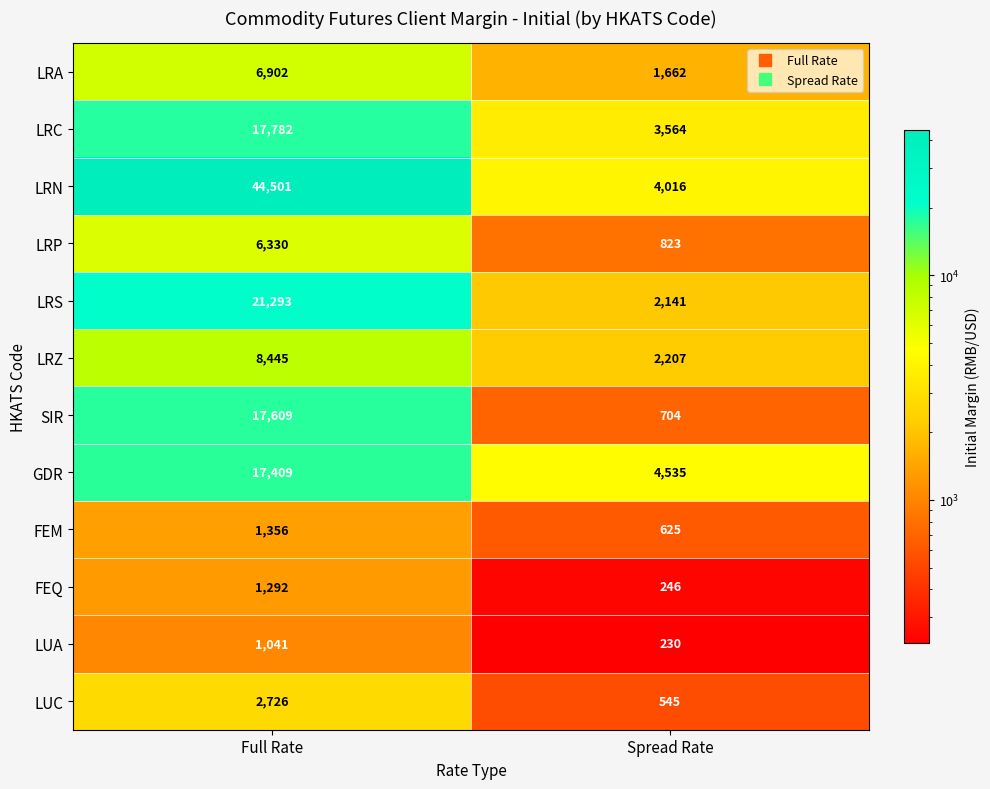

True or false: LRN has a value of 4016 at Spread Rate.

True